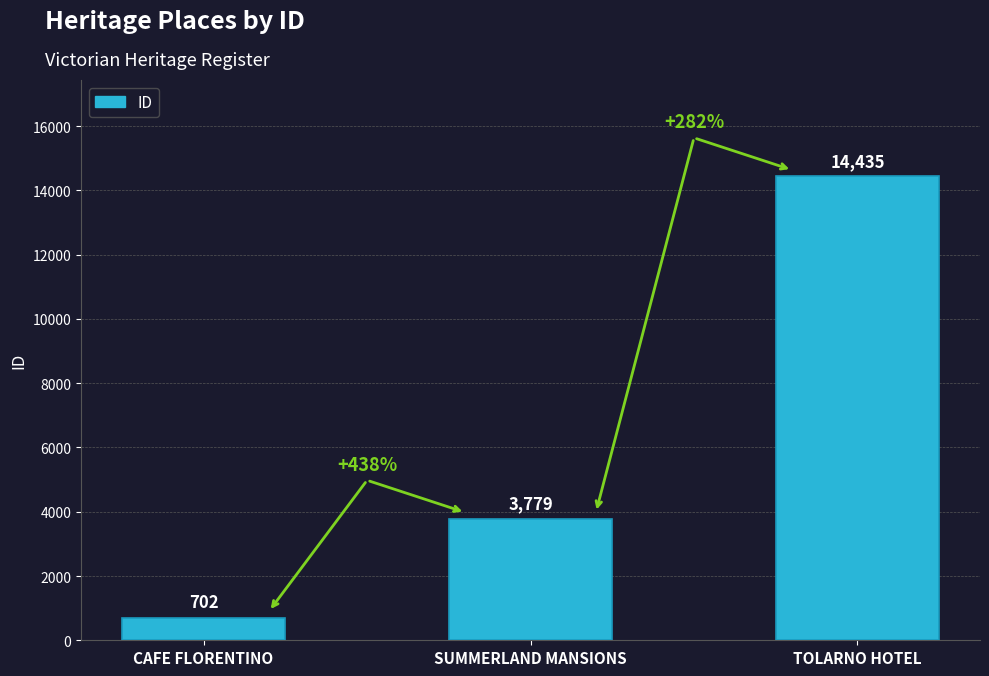

Which has a higher value, CAFE FLORENTINO or TOLARNO HOTEL?

TOLARNO HOTEL